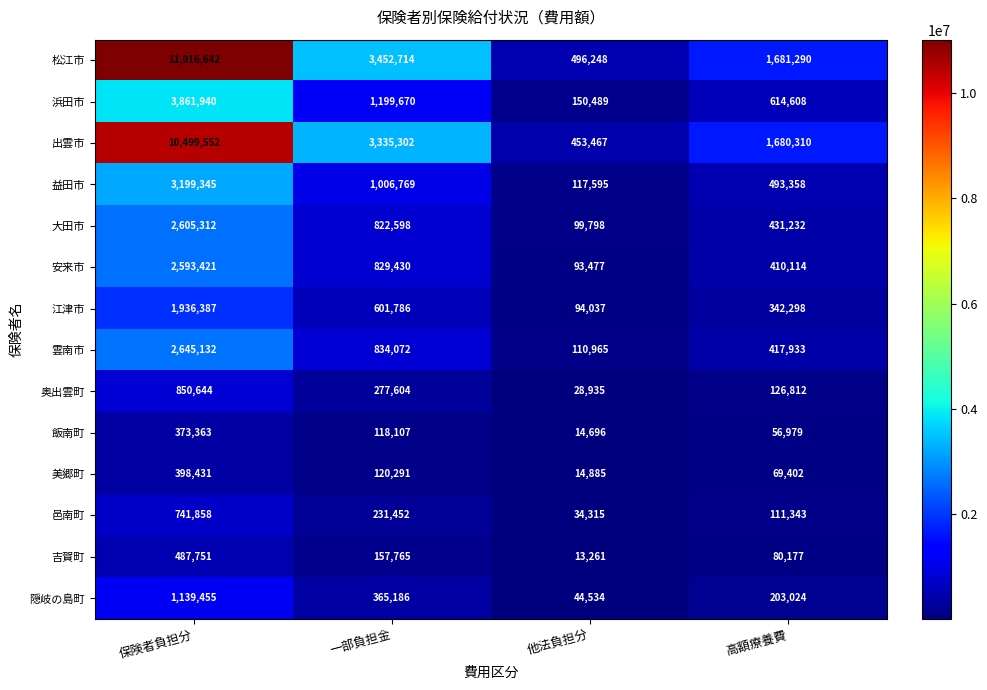

Which series has the largest total across all categories?

松江市